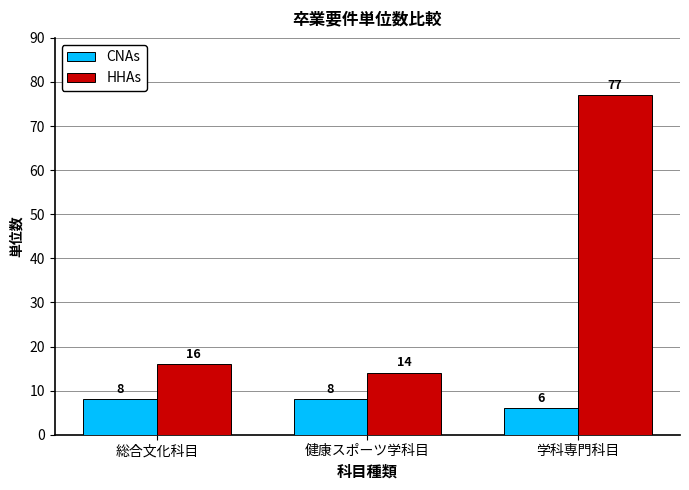

Are the bars grouped side by side (vs. stacked)?

Yes